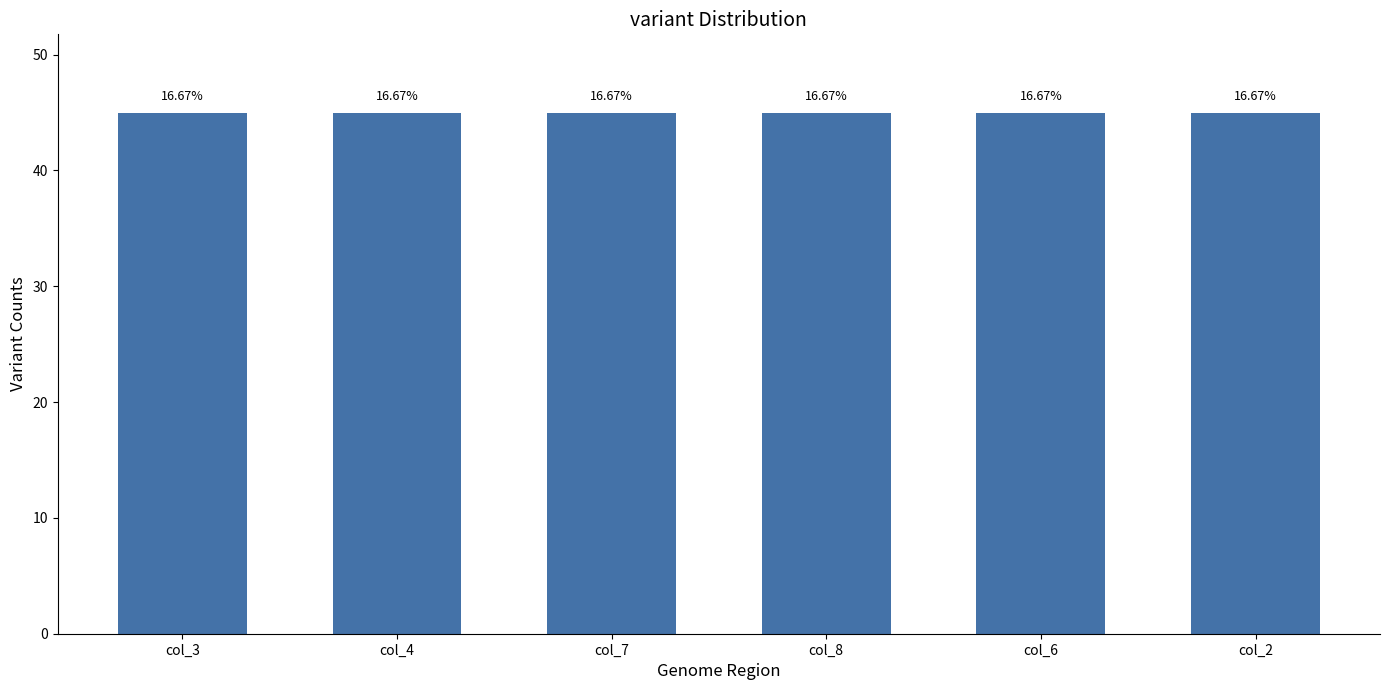

Which series has the widest spread of values?

col_3